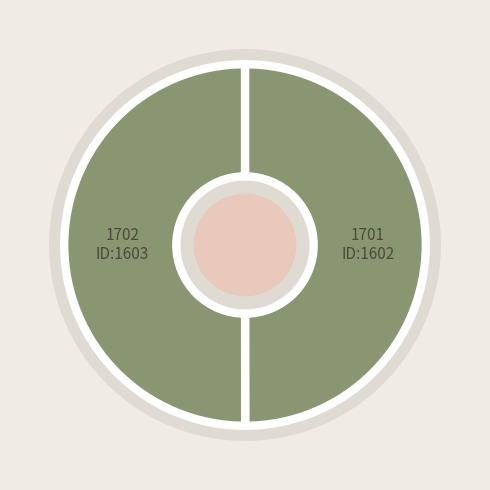

Rank the categories by value from lowest to highest.

1701, 1702